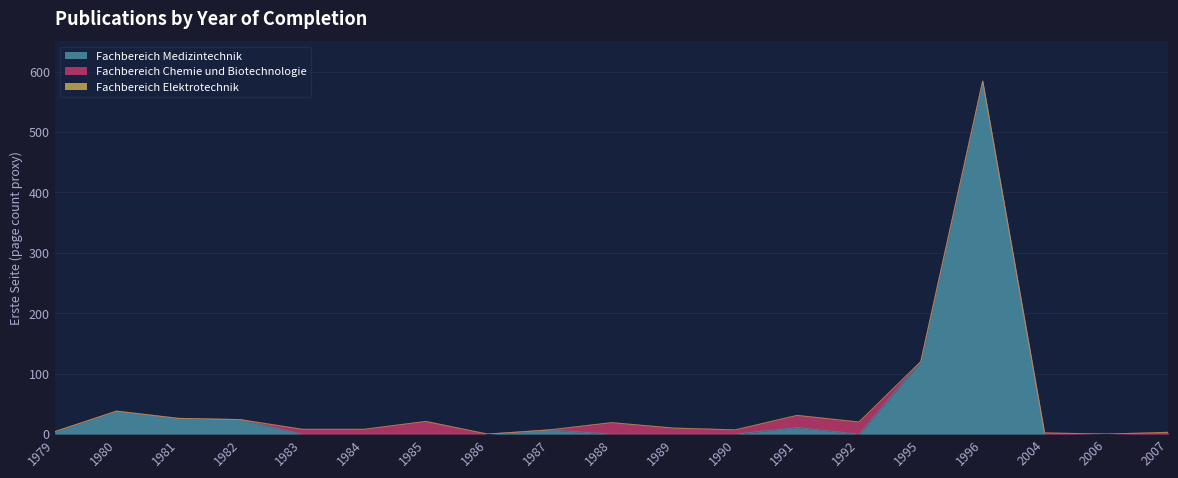

Read the Fachbereich Medizintechnik value at 1981, to the nearest 10.

30